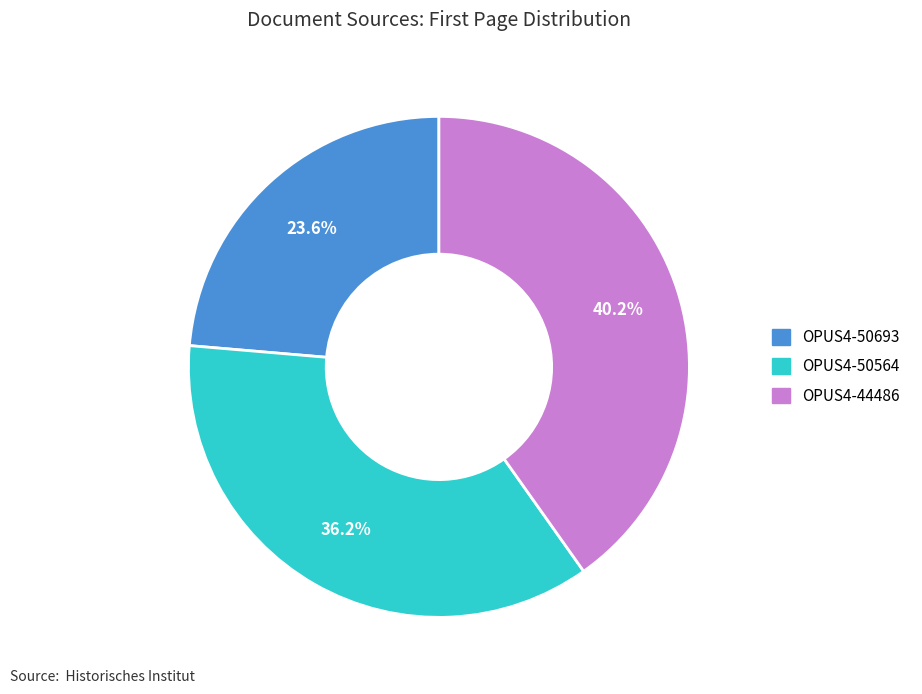

Which category has the biggest portion of the pie?

OPUS4-44486